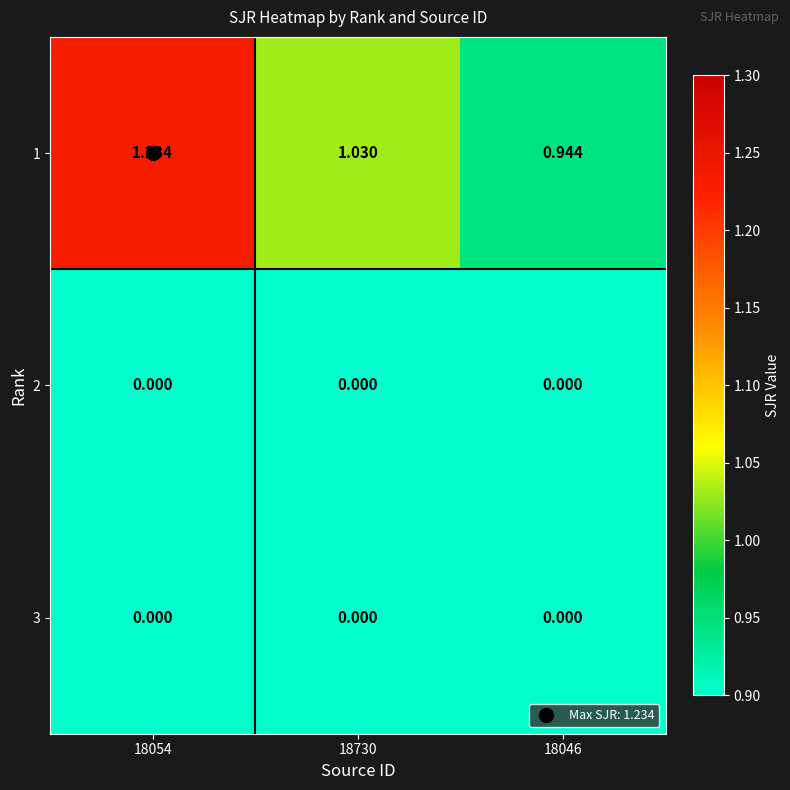

Is the value of 2 at 18046 greater than the value of 1 at 18054?

No